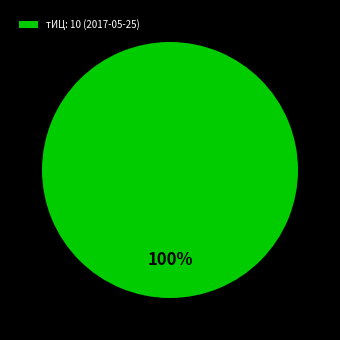

True or false: тИЦ: 10 (2017-05-25) accounts for 100% of the total.

True